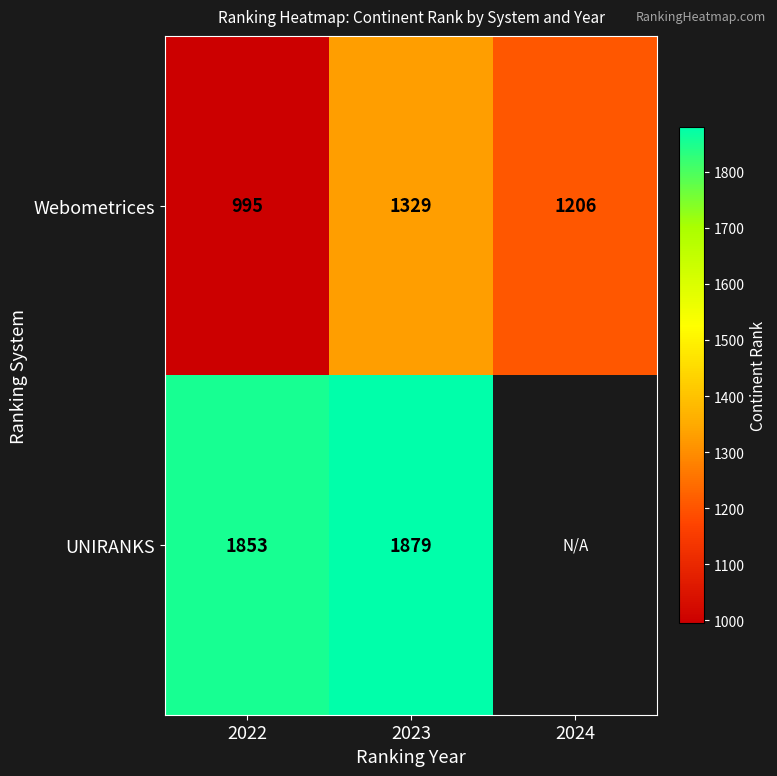

Count the Webometrices values in the range 995 to 1329.

3